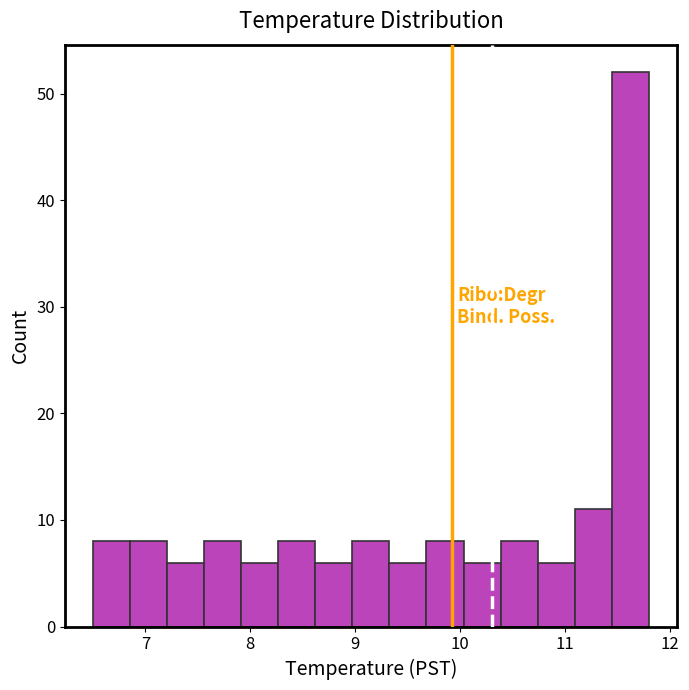

Read against the x-axis, roughly where is the centre of the tallest bar?

11.6